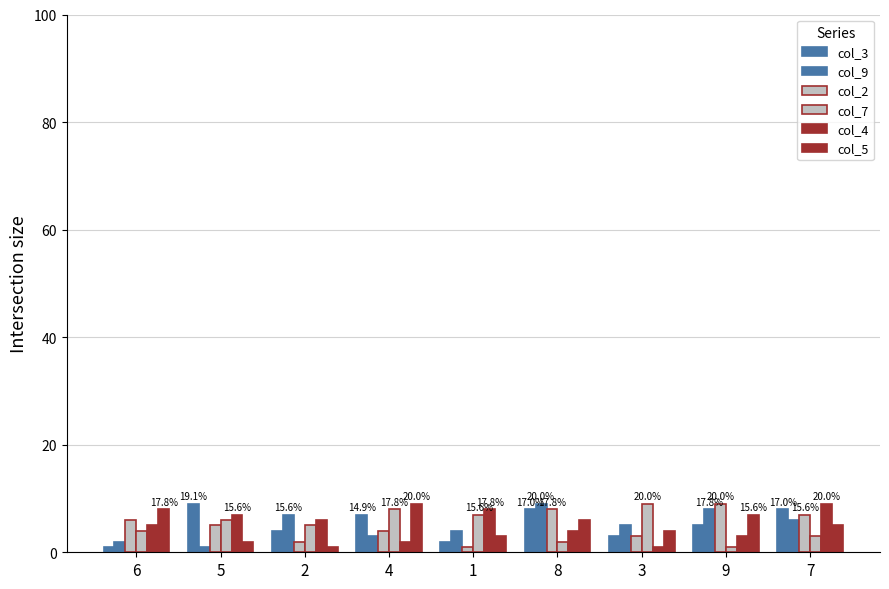

How many bars are there in total?

54